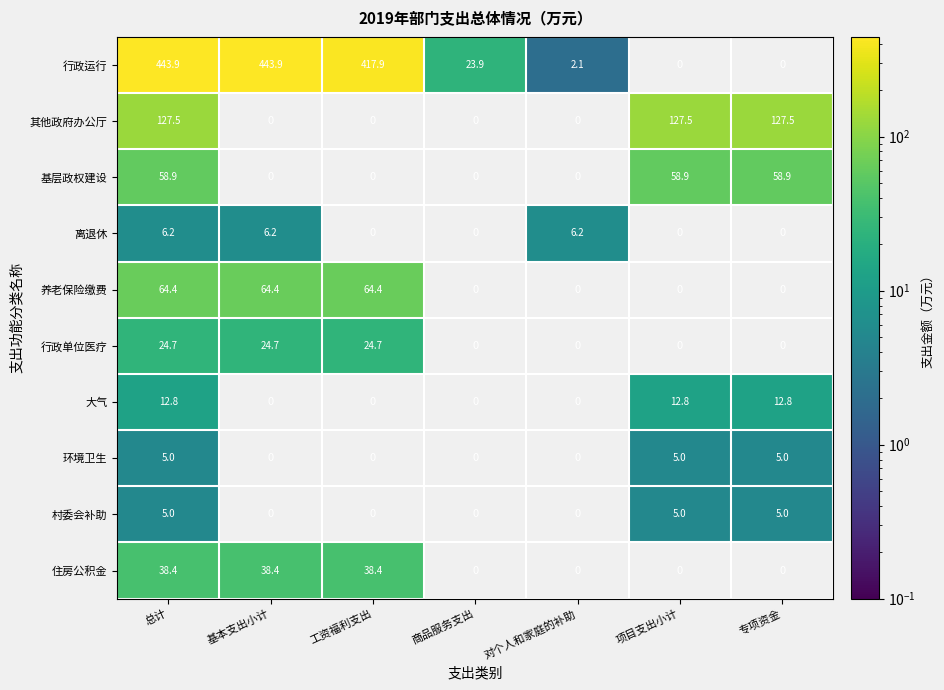

True or false: 行政运行 has a value of 9.3 at 商品服务支出.

False